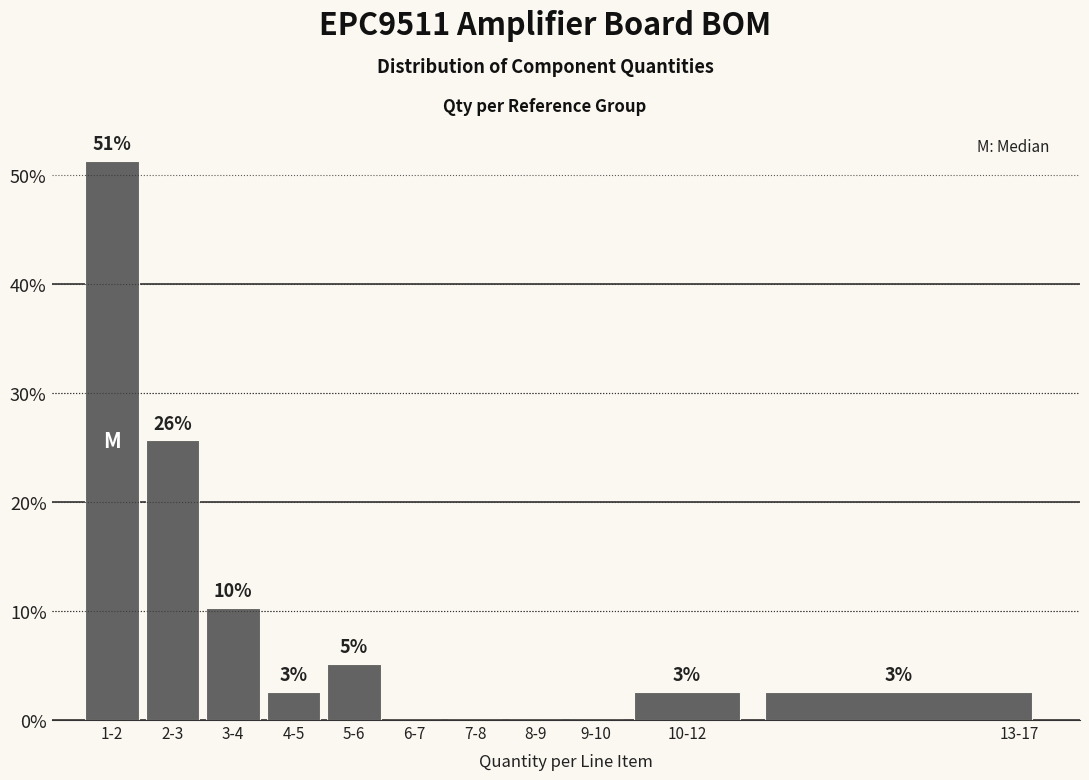

Are the bars horizontal?

No